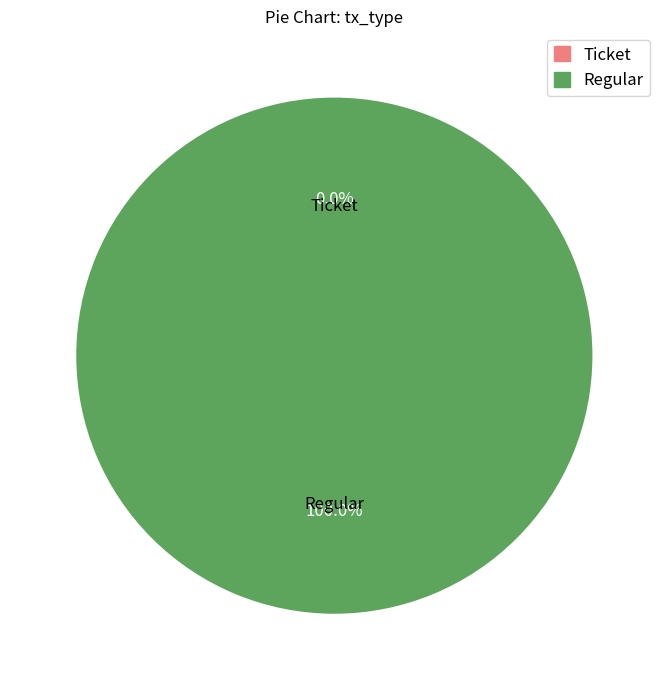

What is the largest slice in the pie chart?

Regular